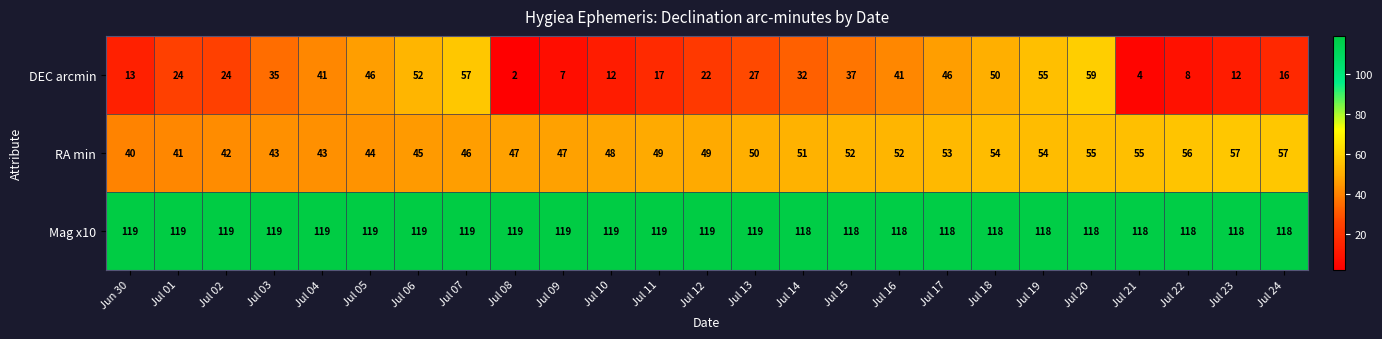

What is the sum of all RA min values?

1230